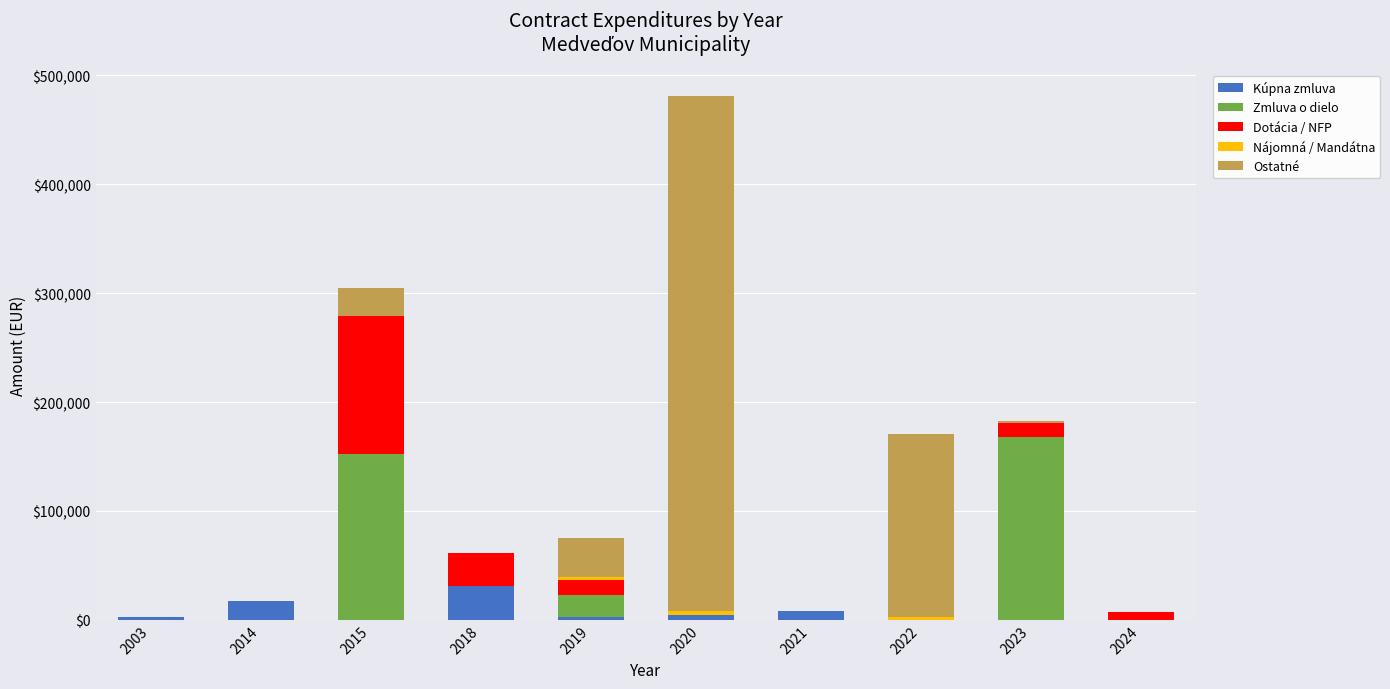

What is the total value across all series at 2014?

17000.0